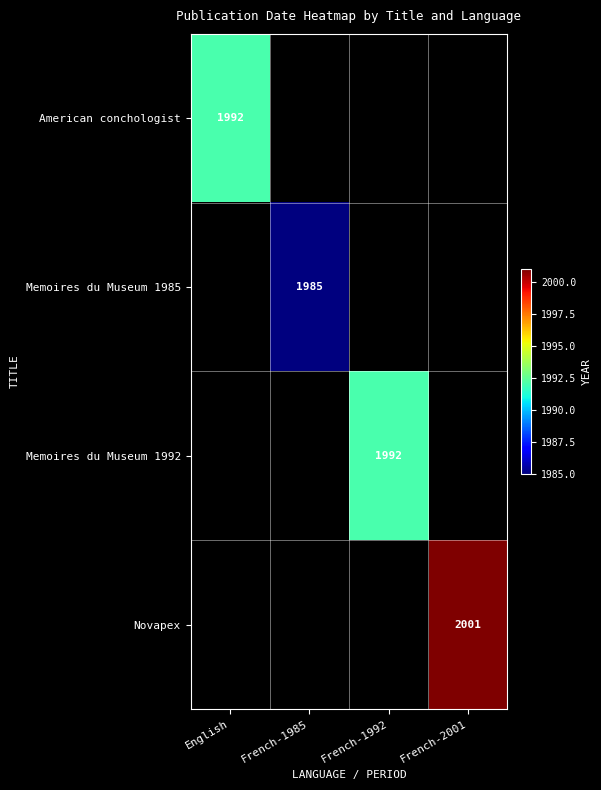

The value of Memoires du Museum 1992 at French-1992 is 624. True or false?

False